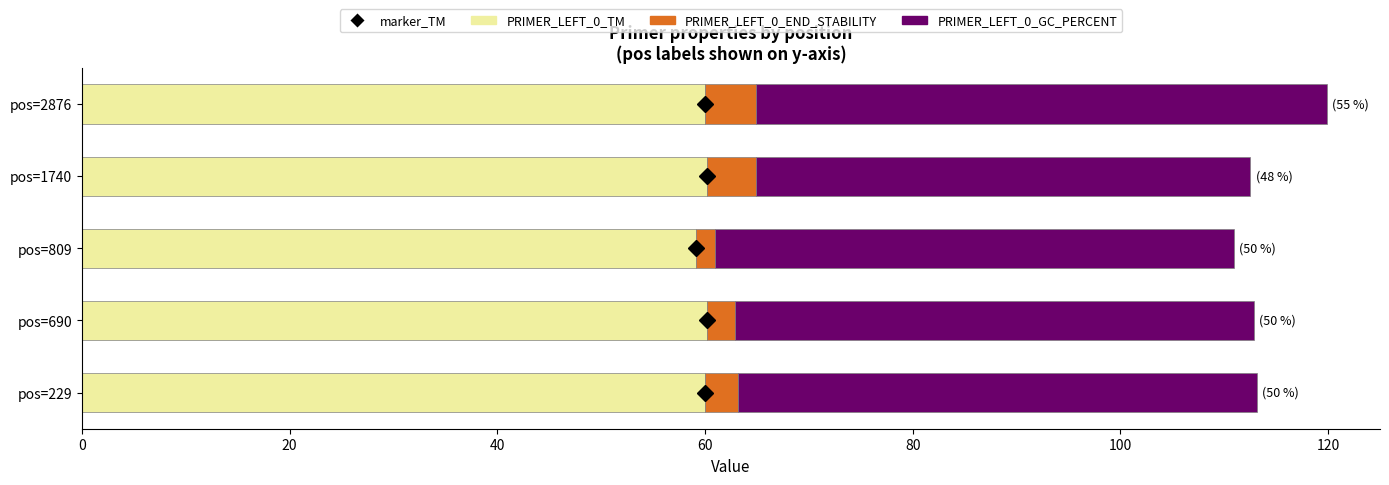

True or false: PRIMER_LEFT_0_TM has a value of 60.2 at pos=690.

True